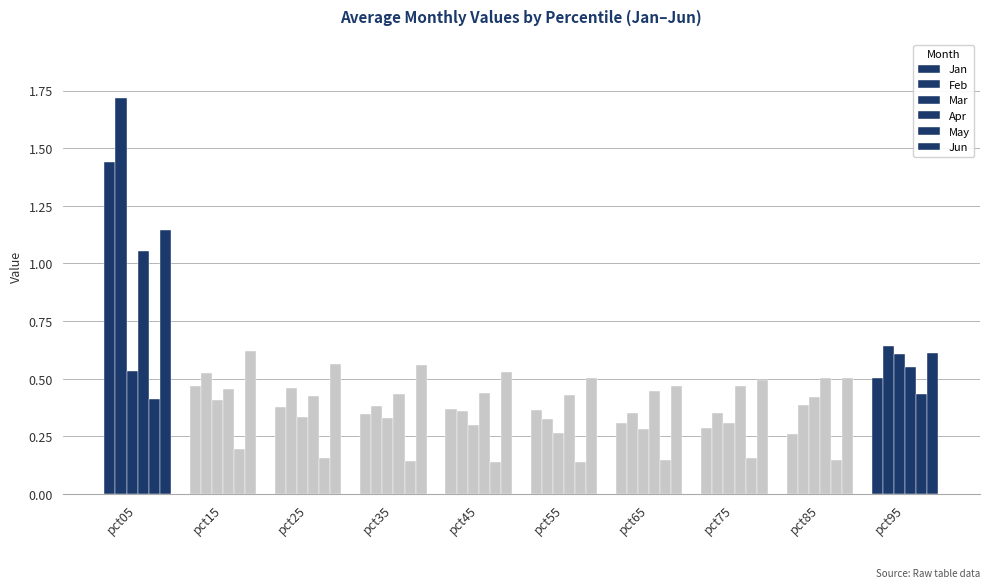

Reading left to right, list all the values displayed in this chart.

Jan: 1.4	0.5	0.4	0.3	0.4	0.4	0.3	0.3	0.3	0.5
Feb: 1.7	0.5	0.5	0.4	0.4	0.3	0.4	0.4	0.4	0.6
Mar: 0.5	0.4	0.3	0.3	0.3	0.3	0.3	0.3	0.4	0.6
Apr: 1.1	0.5	0.4	0.4	0.4	0.4	0.4	0.5	0.5	0.5
May: 0.4	0.2	0.2	0.1	0.1	0.1	0.1	0.2	0.1	0.4
Jun: 1.1	0.6	0.6	0.6	0.5	0.5	0.5	0.5	0.5	0.6